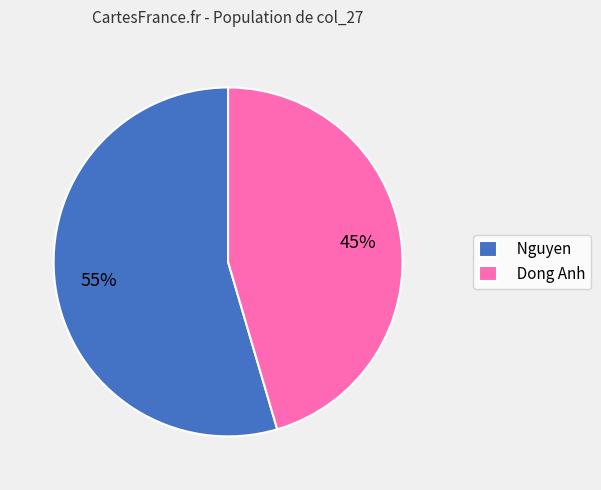

To the nearest percent, what is the average slice percentage?

50%